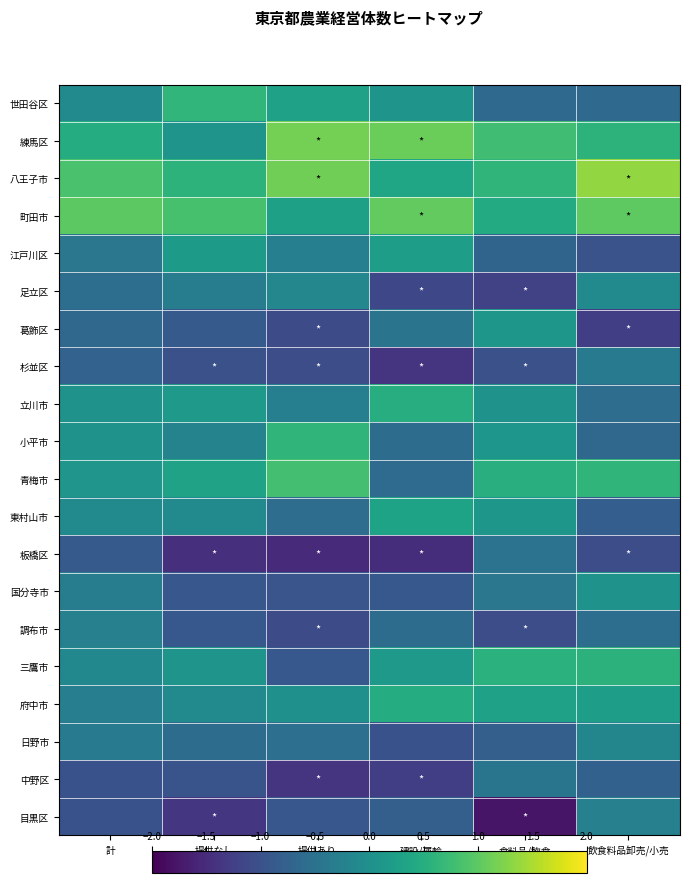

Which category has the highest value across all series?

飲食料品卸売/小売